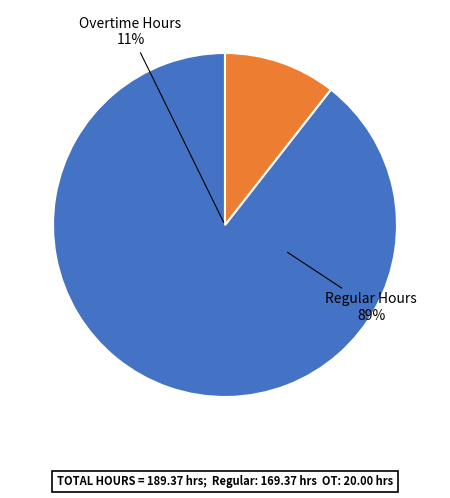

Is it true that Day 6 is 15% of the pie?

False